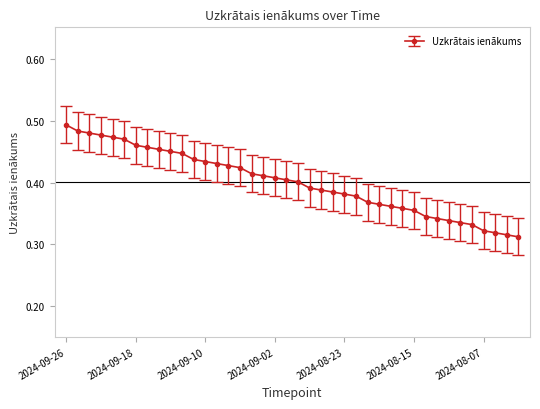

What is the sum of all values?

16.0